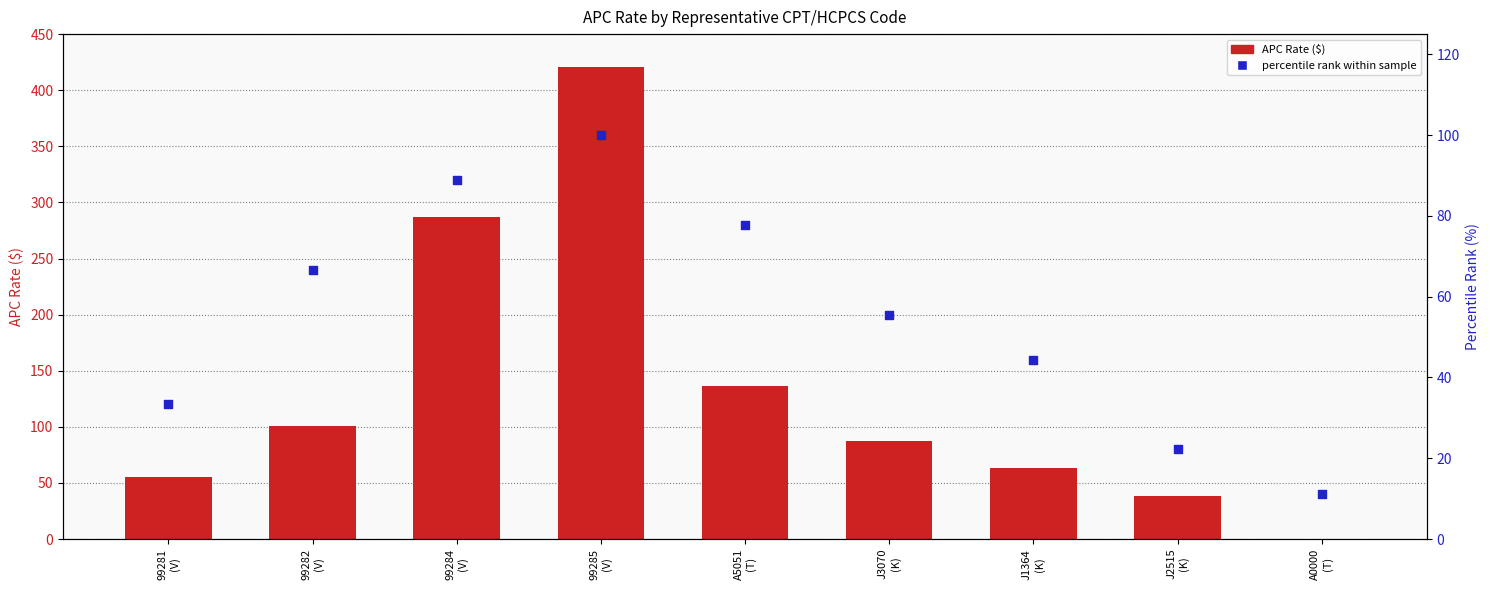

At how many categories does at least one series exceed 246?

2